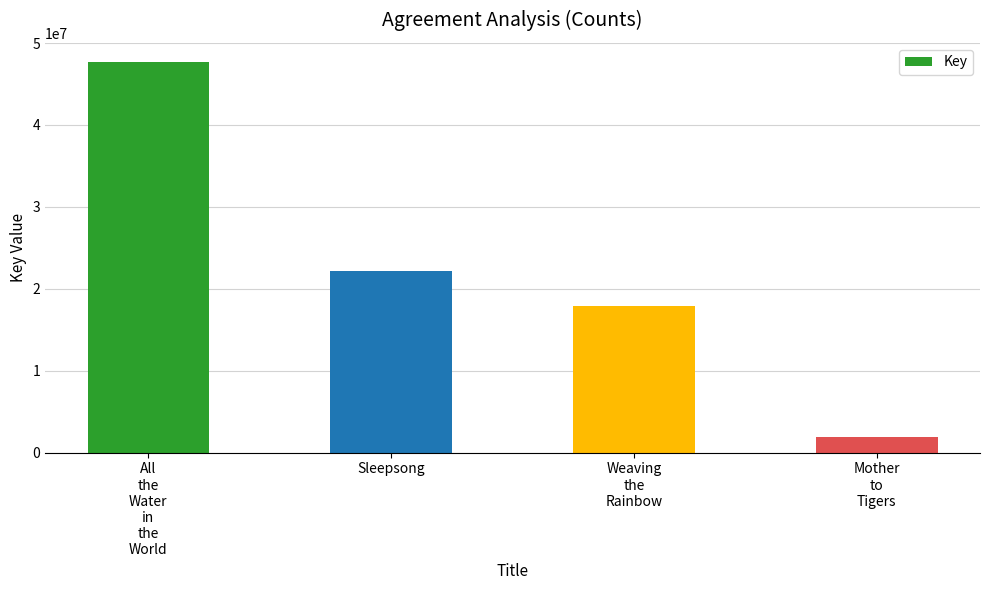

What is the smallest value displayed?

1906982